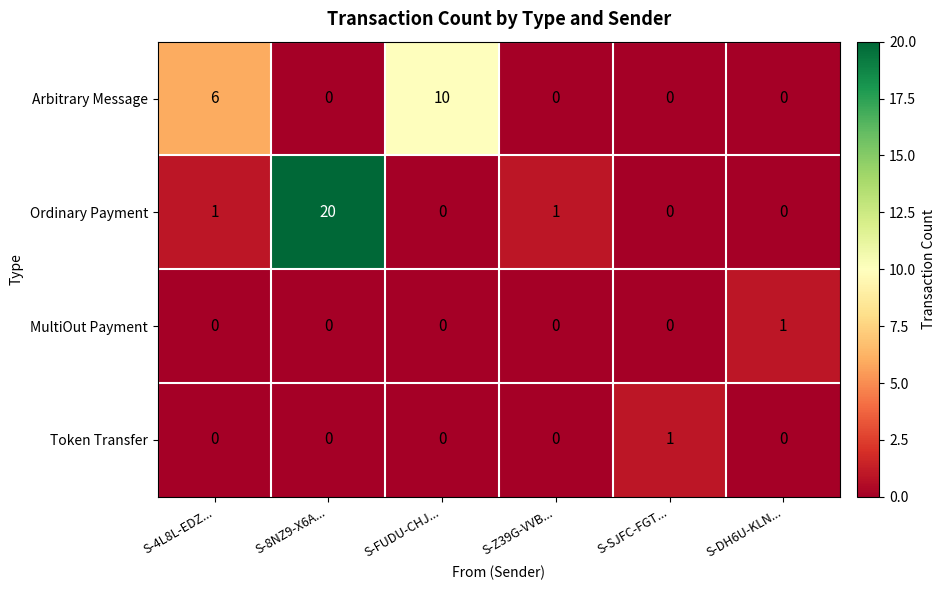

At which category is the sum across all series the highest?

S-8NZ9-X6A...